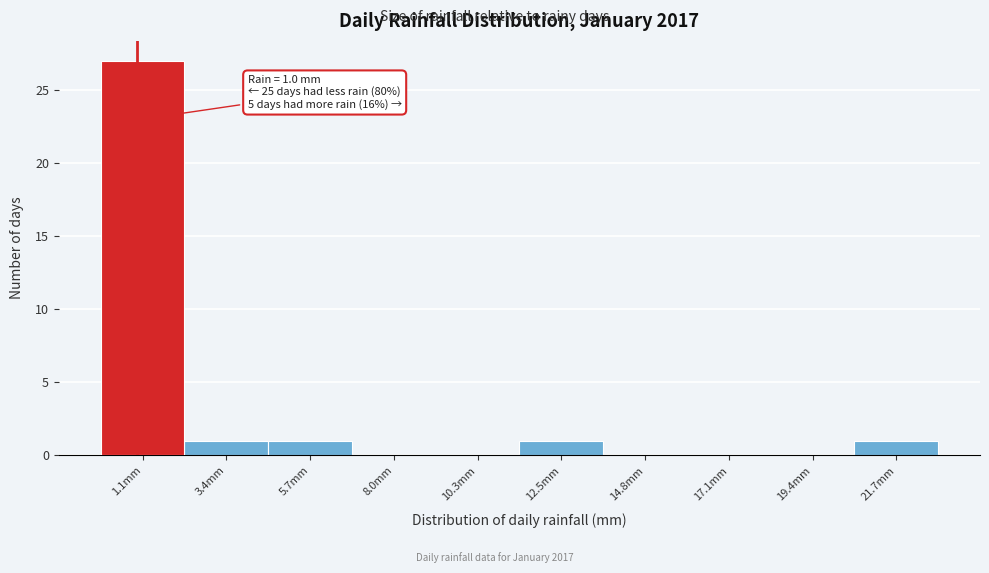

Over which range of the x-axis is the bar tallest?

0.0 to 2.5